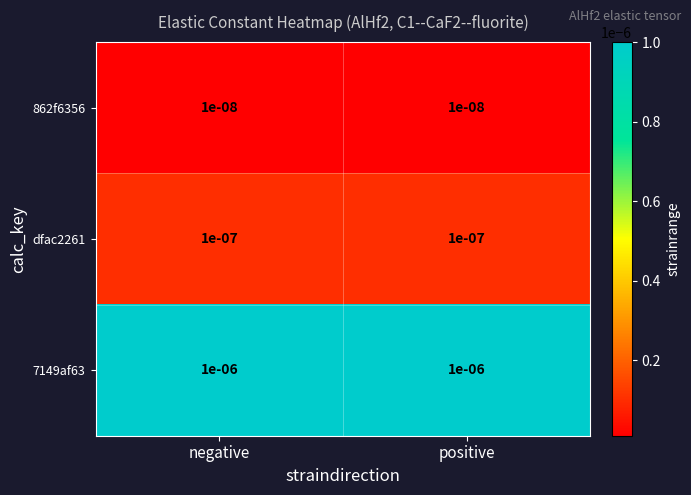

At how many categories does at least one series exceed 0?

2